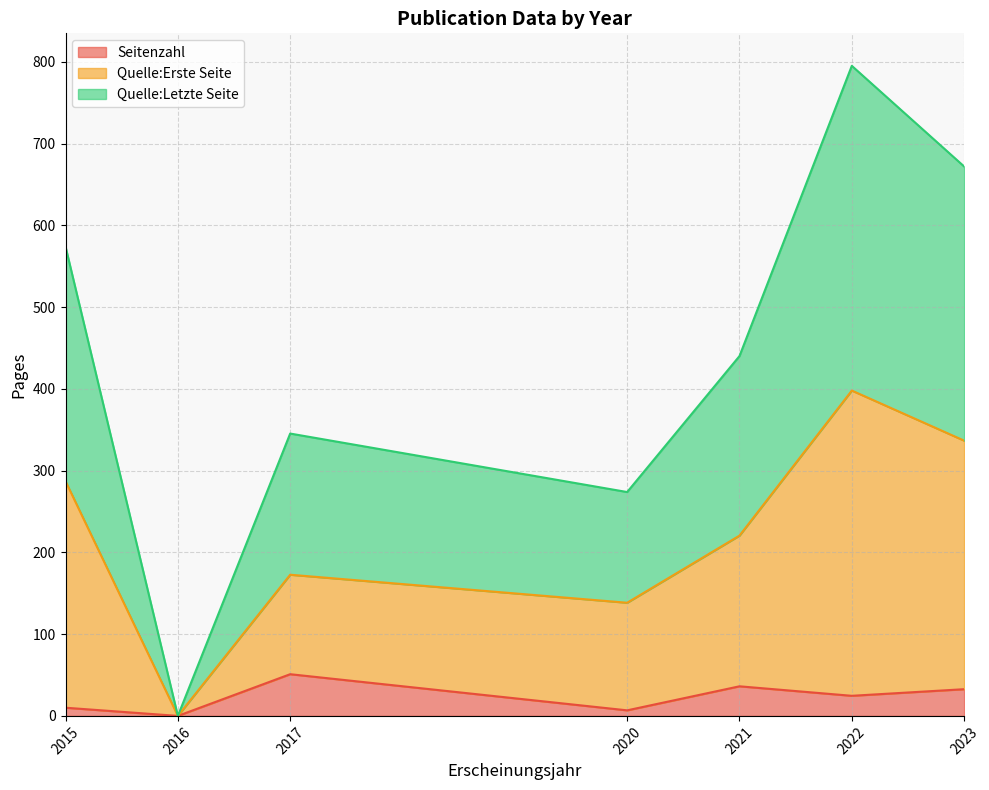

The value of Quelle:Letzte Seite at 2023 is 878. True or false?

False